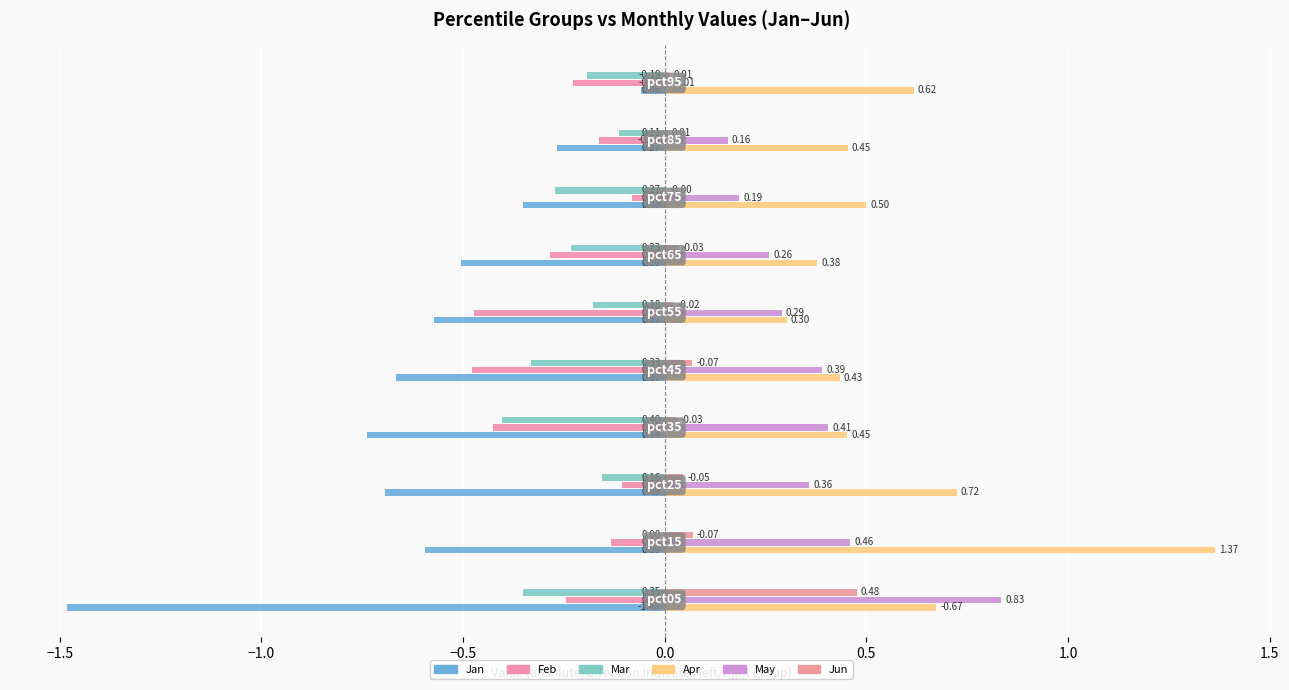

Which series has the widest spread of values?

Jan